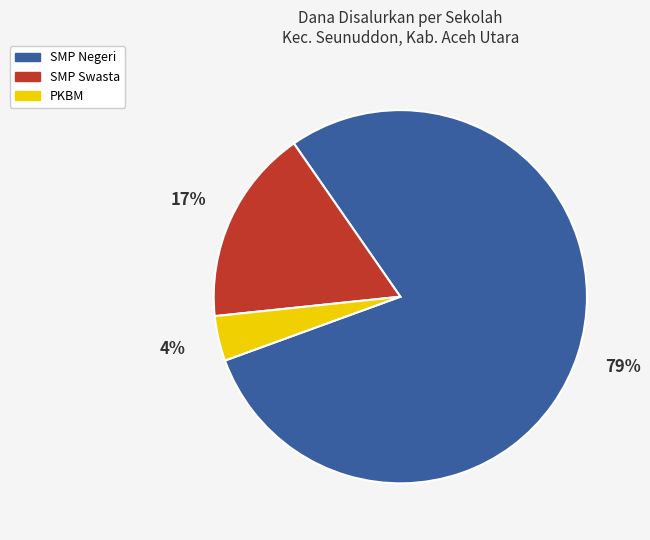

To the nearest percent, what is the average slice percentage?

33%